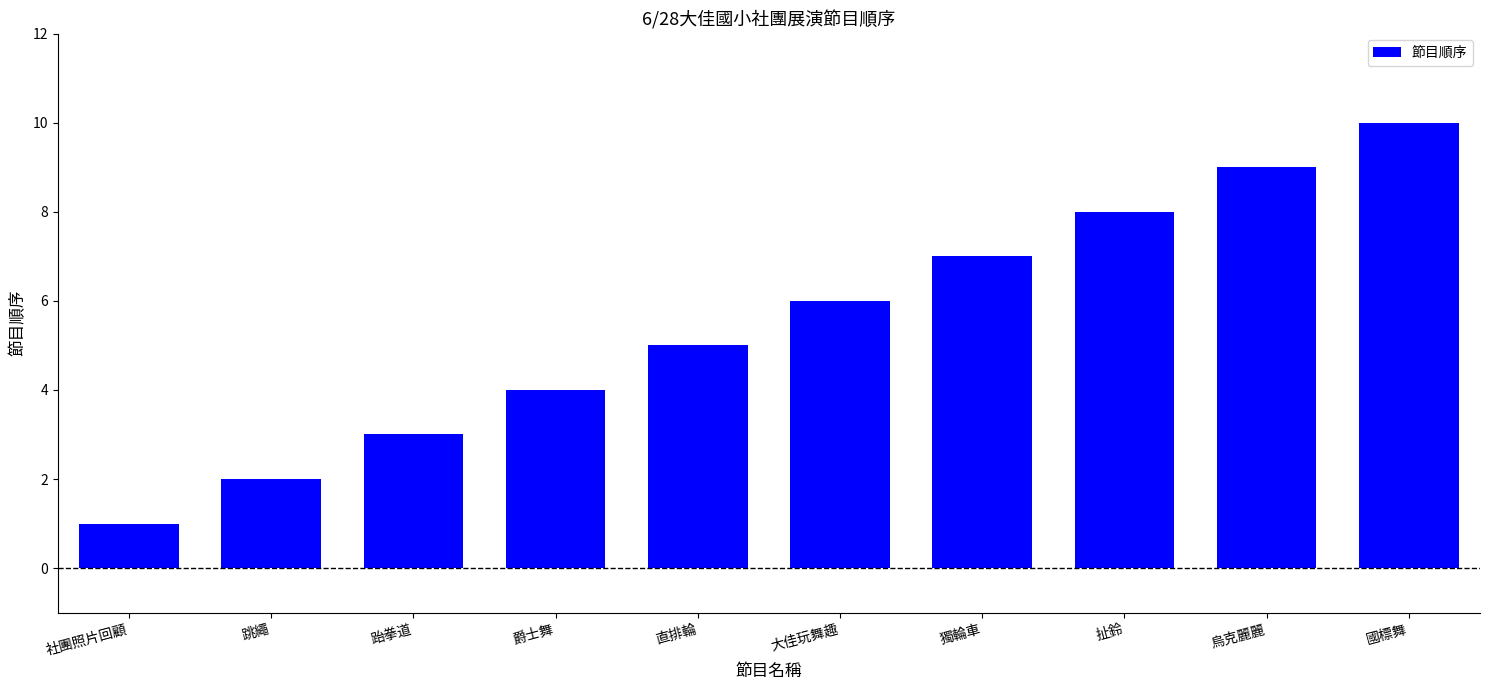

What position from the left is 直排輪?

5